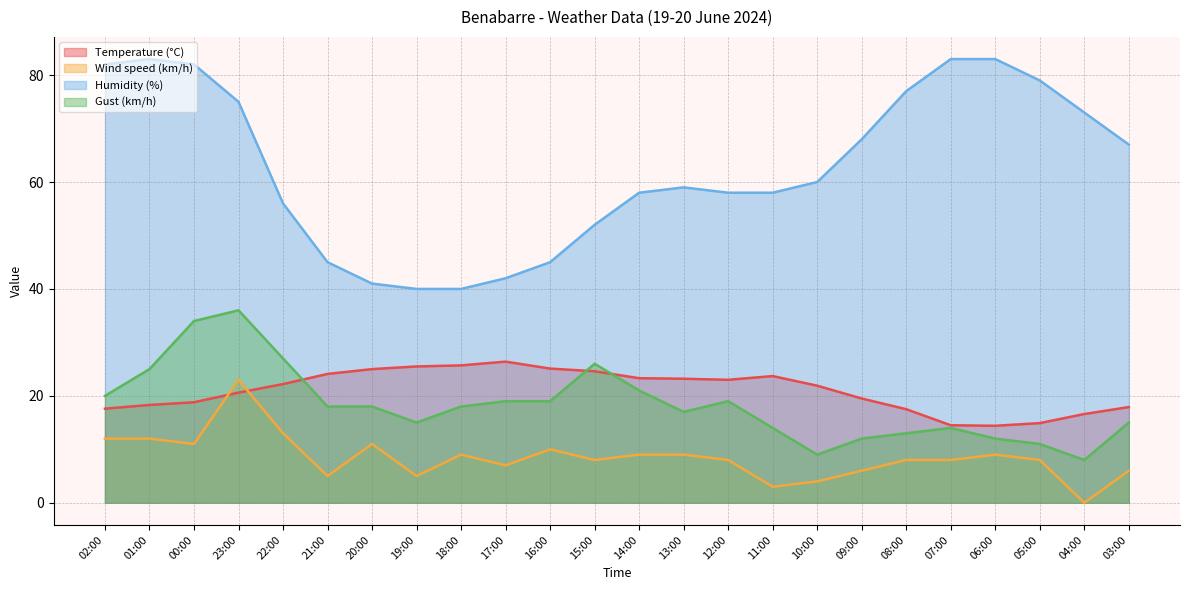

Reading right to left, extract all data points from this chart.

Temperature (°C): 03:00=17.9	04:00=16.6	05:00=14.9	06:00=14.4	07:00=14.5	08:00=17.5	09:00=19.5	10:00=21.9	11:00=23.7	12:00=23.0	13:00=23.2	14:00=23.3	15:00=24.6	16:00=25.1	17:00=26.4	18:00=25.7	19:00=25.5	20:00=25.0	21:00=24.1	22:00=22.2	23:00=20.6	00:00=18.8	01:00=18.3	02:00=17.6
Wind speed (km/h): 03:00=6.0	04:00=0.0	05:00=8.0	06:00=9.0	07:00=8.0	08:00=8.0	09:00=6.0	10:00=4.0	11:00=3.0	12:00=8.0	13:00=9.0	14:00=9.0	15:00=8.0	16:00=10.0	17:00=7.0	18:00=9.0	19:00=5.0	20:00=11.0	21:00=5.0	22:00=13.0	23:00=23.0	00:00=11.0	01:00=12.0	02:00=12.0
Humidity (%): 03:00=67.0	04:00=73.0	05:00=79.0	06:00=83.0	07:00=83.0	08:00=77.0	09:00=68.0	10:00=60.0	11:00=58.0	12:00=58.0	13:00=59.0	14:00=58.0	15:00=52.0	16:00=45.0	17:00=42.0	18:00=40.0	19:00=40.0	20:00=41.0	21:00=45.0	22:00=56.0	23:00=75.0	00:00=82.0	01:00=83.0	02:00=82.0
Gust (km/h): 03:00=15.0	04:00=8.0	05:00=11.0	06:00=12.0	07:00=14.0	08:00=13.0	09:00=12.0	10:00=9.0	11:00=14.0	12:00=19.0	13:00=17.0	14:00=21.0	15:00=26.0	16:00=19.0	17:00=19.0	18:00=18.0	19:00=15.0	20:00=18.0	21:00=18.0	22:00=27.0	23:00=36.0	00:00=34.0	01:00=25.0	02:00=20.0